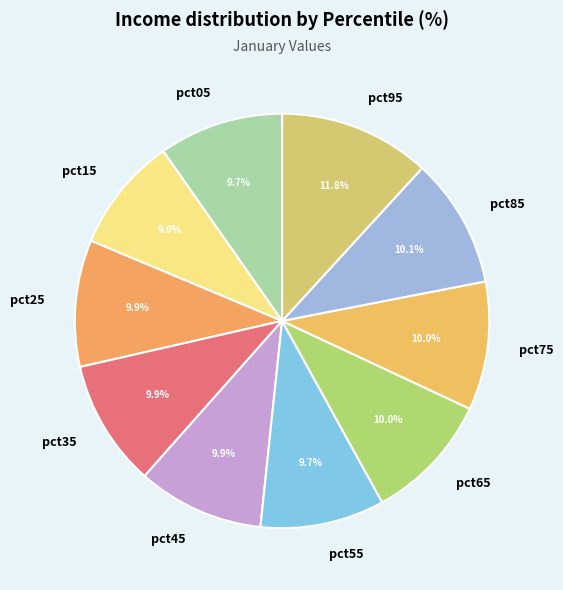

To the nearest percent, what is the average slice percentage?

10%